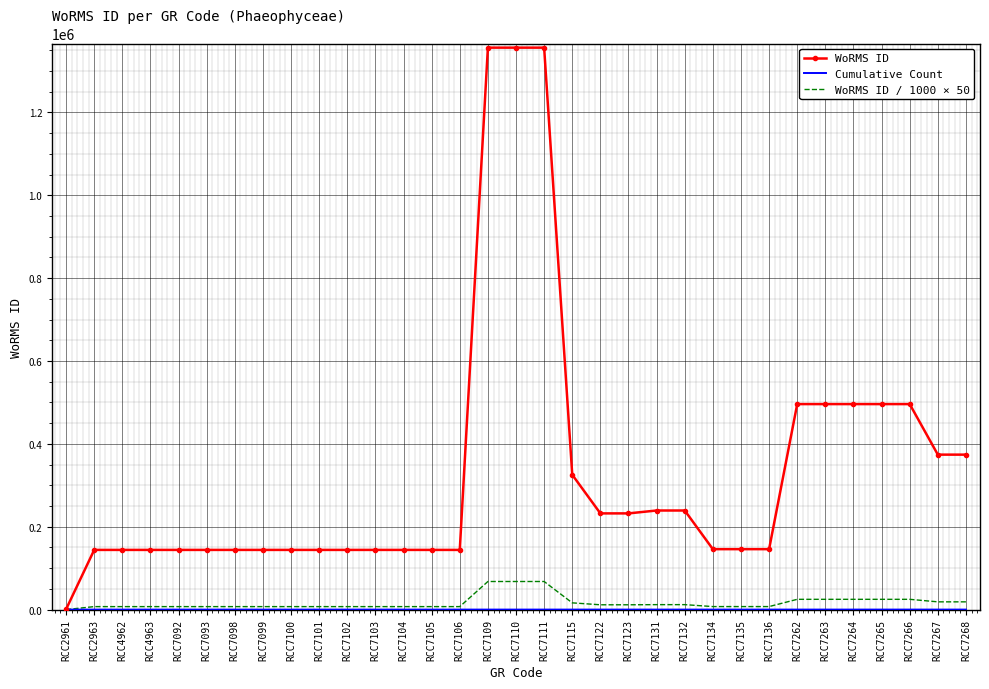

The value of WoRMS ID at RCC7123 is 383055.8. True or false?

False